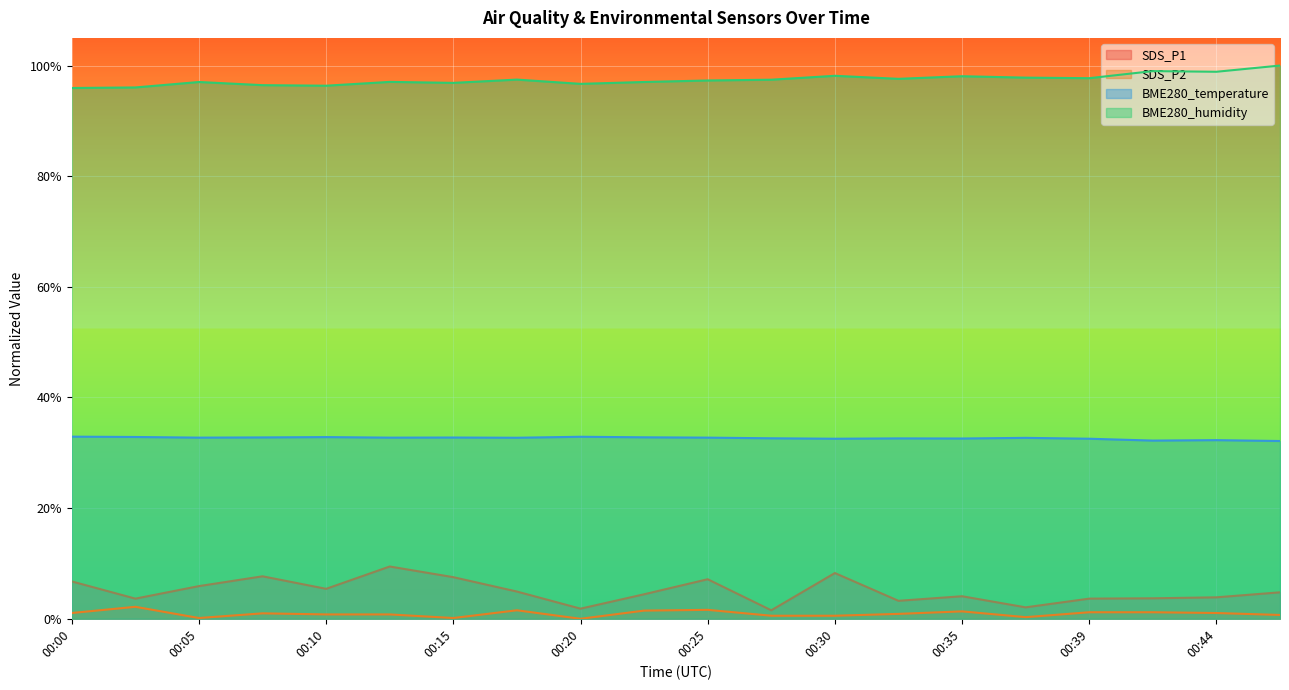

What are all the series names shown in the legend?

SDS_P1, SDS_P2, BME280_temperature, BME280_humidity